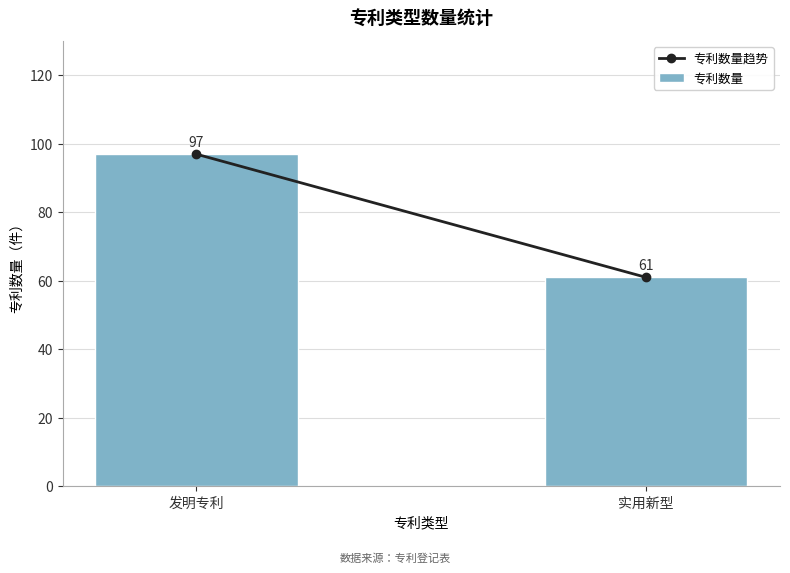

What is the average value?

79